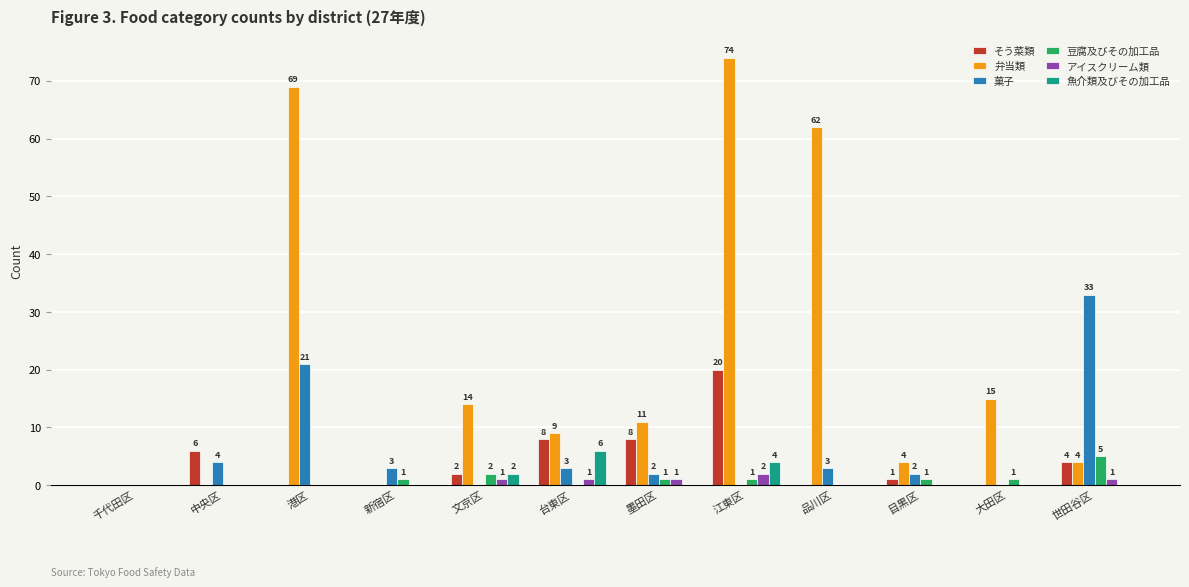

The value of 魚介類及びその加工品 at 目黒区 is 0. True or false?

True